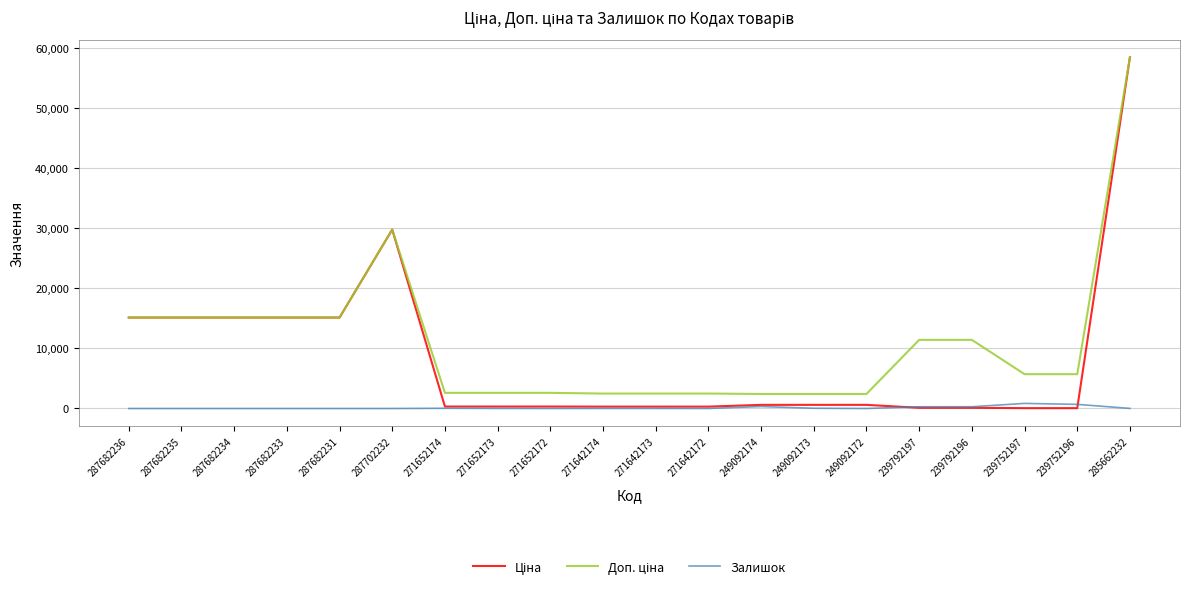

What is the total value across all series at 287682231?

30240.0